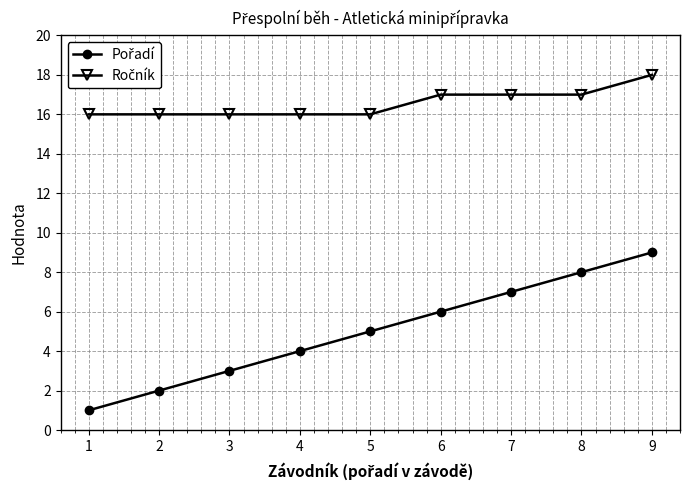

At which category does the chart reach its minimum across all series?

1